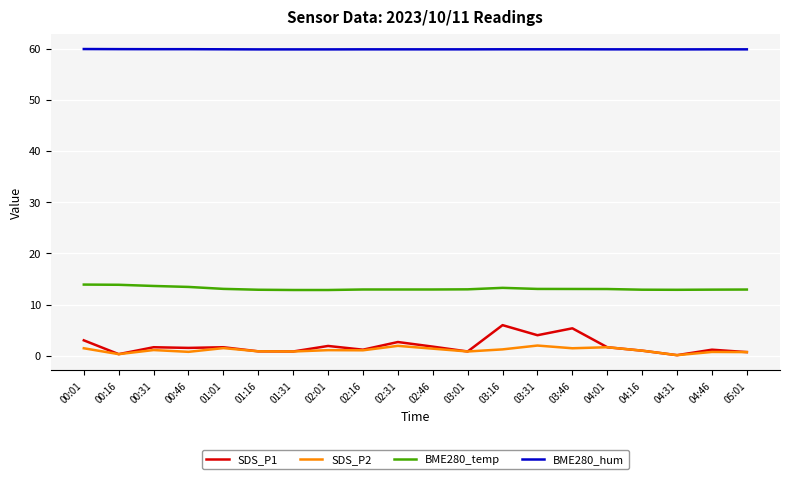

The value of SDS_P2 at 03:01 is 0.8. True or false?

True